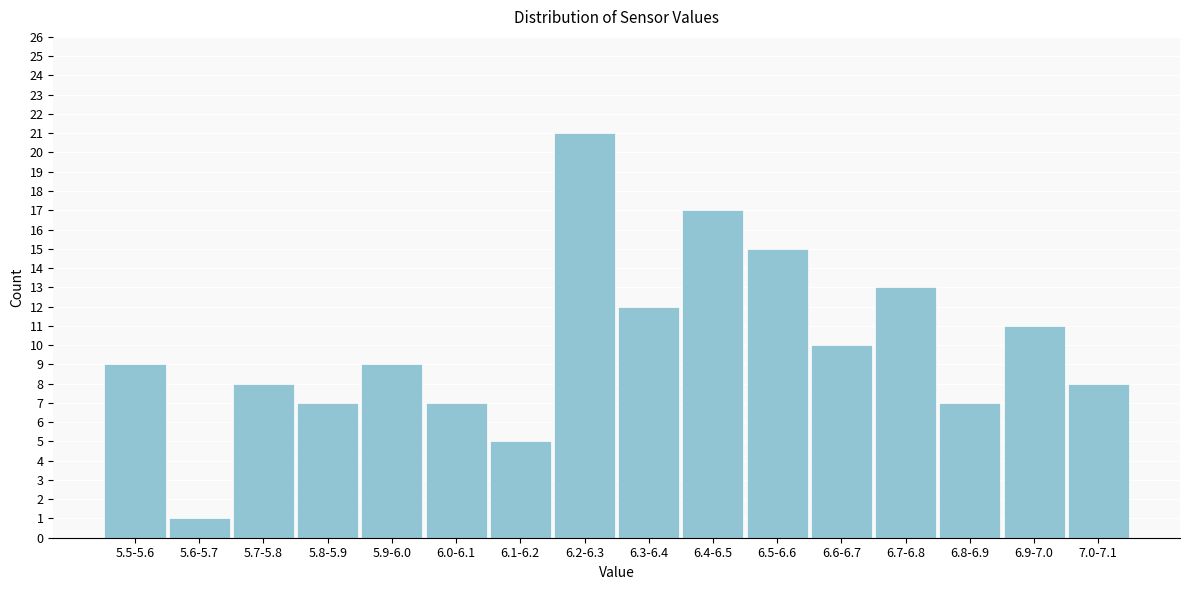

Reading right to left, transcribe all the data shown in this chart.

7.0-7.1=8	6.9-7.0=11	6.8-6.9=7	6.7-6.8=13	6.6-6.7=10	6.5-6.6=15	6.4-6.5=17	6.3-6.4=12	6.2-6.3=21	6.1-6.2=5	6.0-6.1=7	5.9-6.0=9	5.8-5.9=7	5.7-5.8=8	5.6-5.7=1	5.5-5.6=9